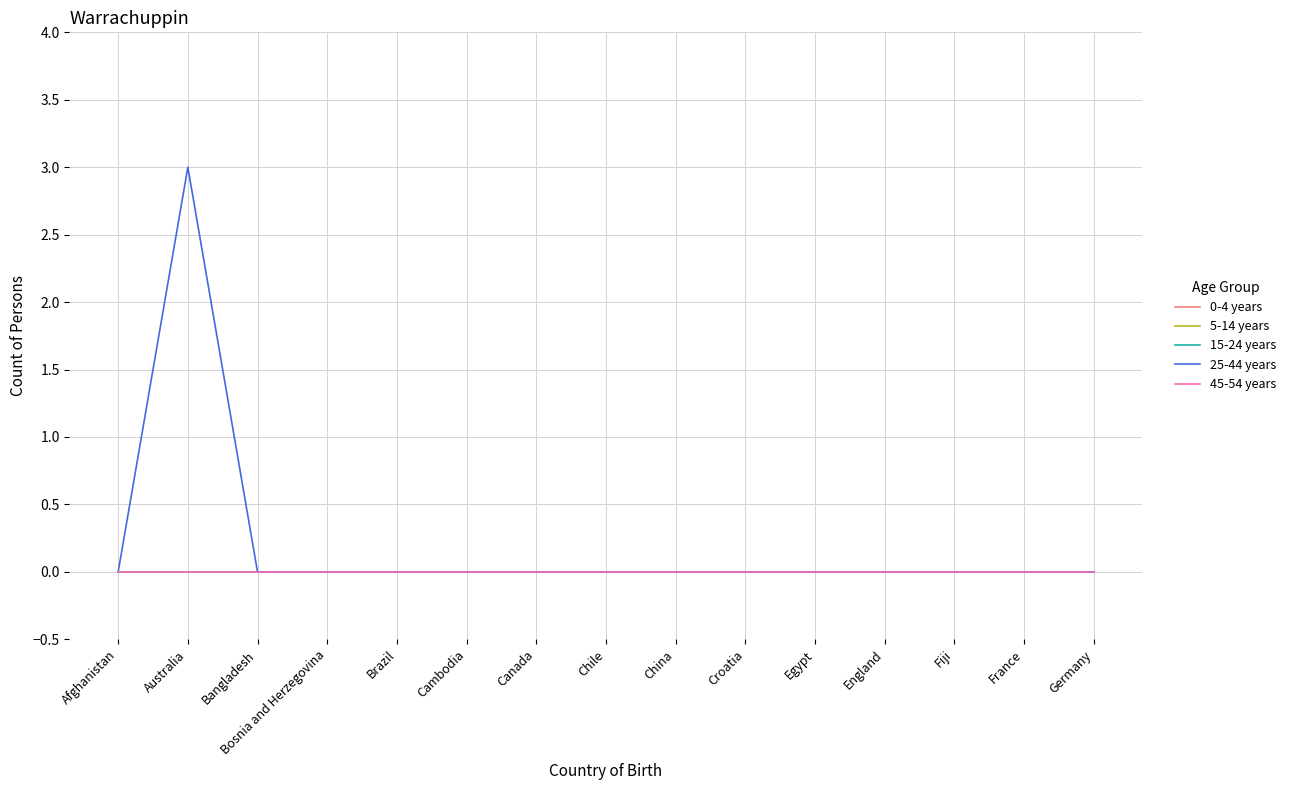

Is this an area chart (filled region under the line)?

No